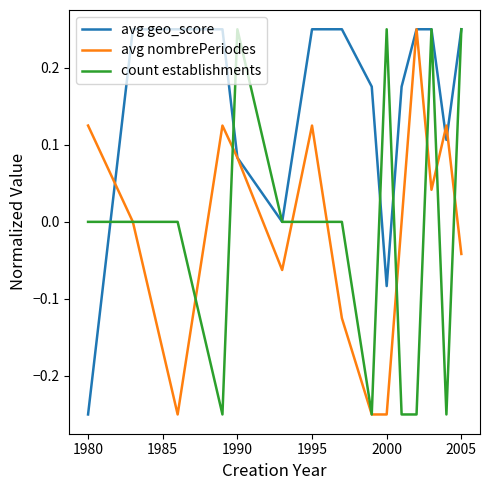

Which series has the largest total across all categories?

avg geo_score